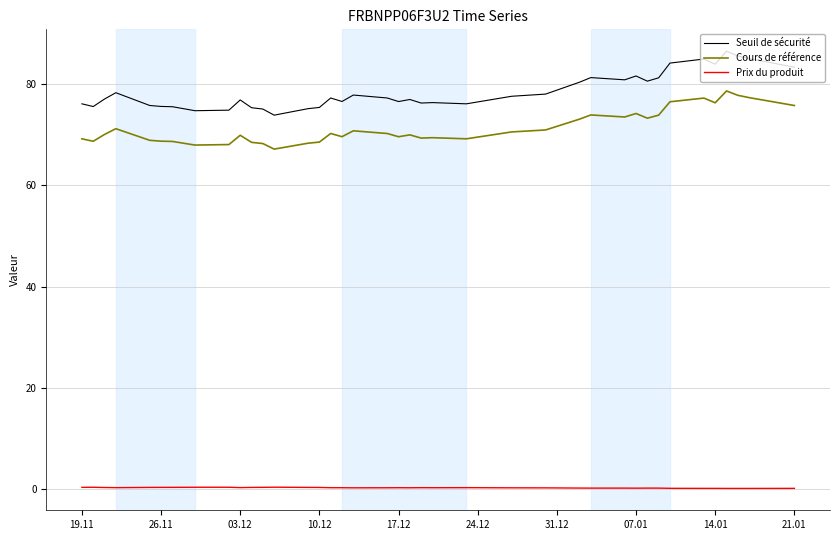

Rank the series by their maximum value, from highest to lowest.

Seuil de sécurité, Cours de référence, Prix du produit